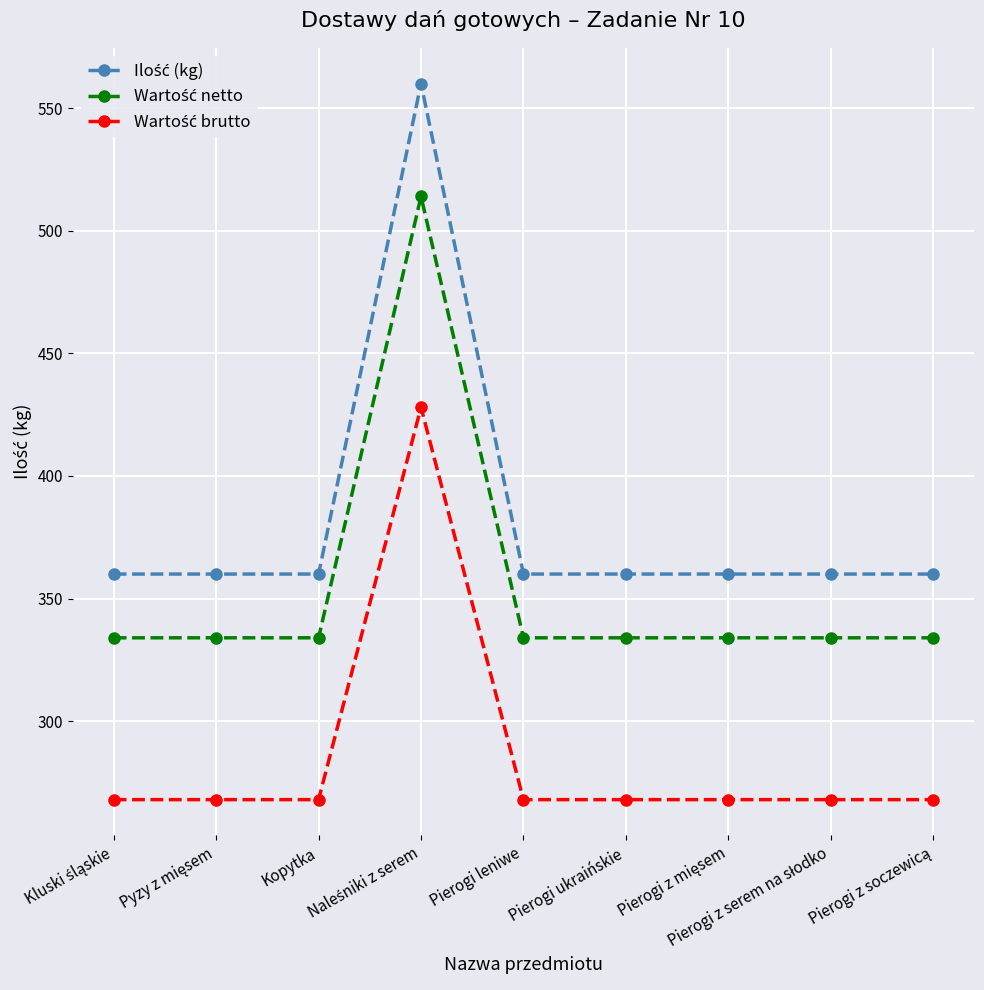

What is the maximum value shown in the chart?

560